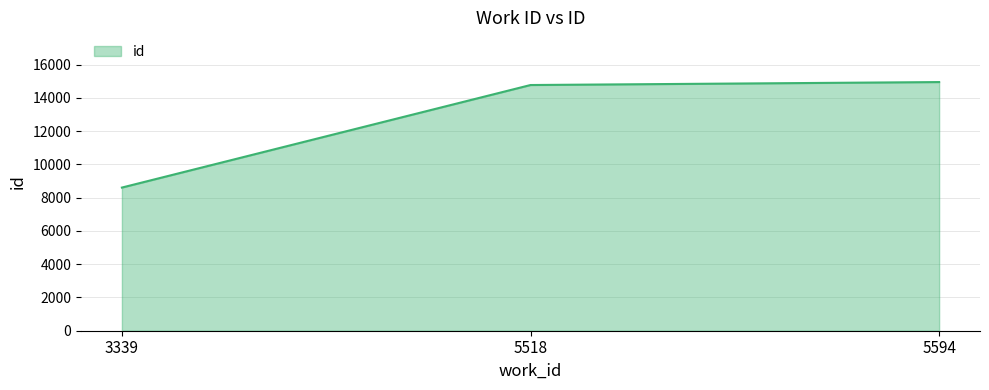

List the labels in order of value, largest first.

5594, 5518, 3339